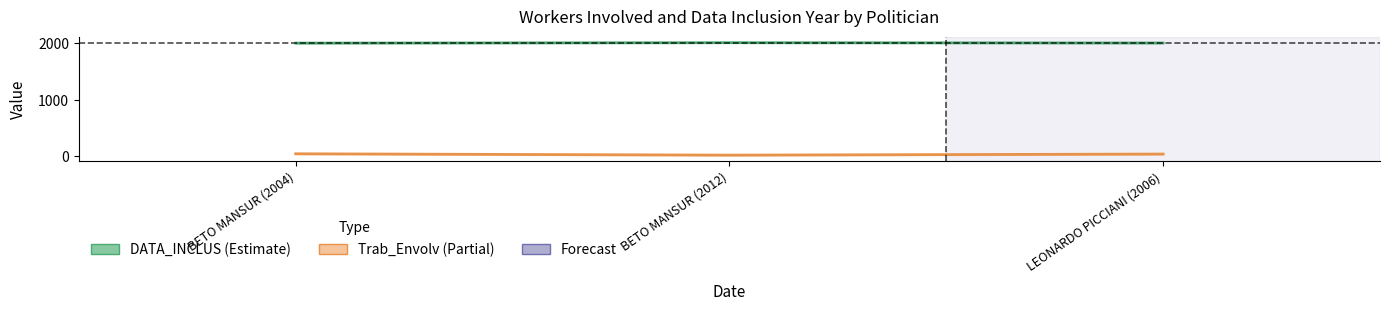

Read the Trab_Envolv value at BETO MANSUR (2004), to the nearest 5.

45